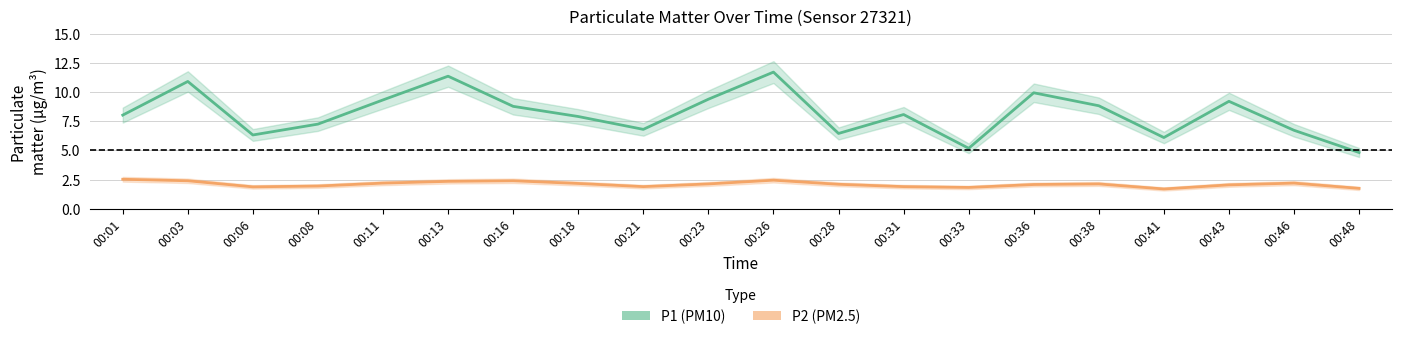

What is the difference between the highest and lowest values at 00:48?

3.1